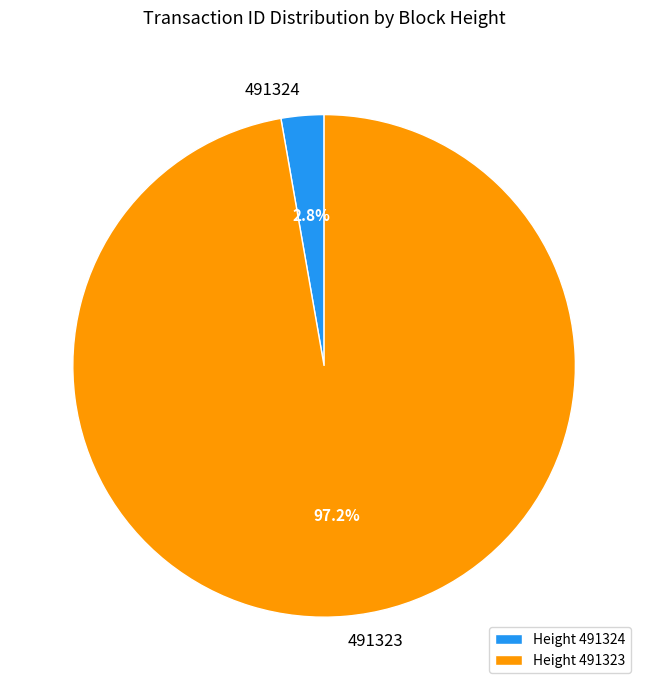

To the nearest percent, what is the average slice percentage?

50%